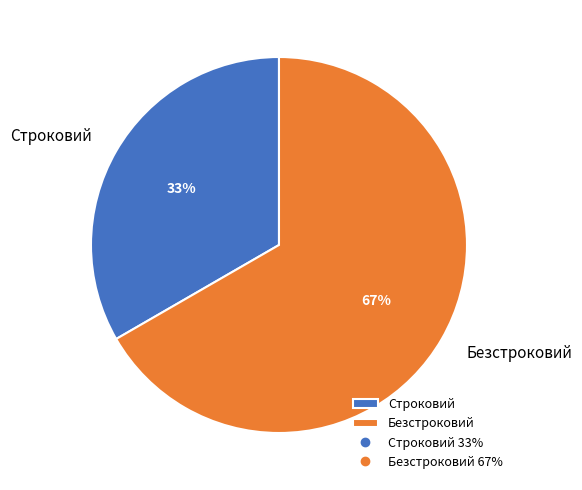

Do Строковий and Безстроковий together represent more than half of the pie?

Yes